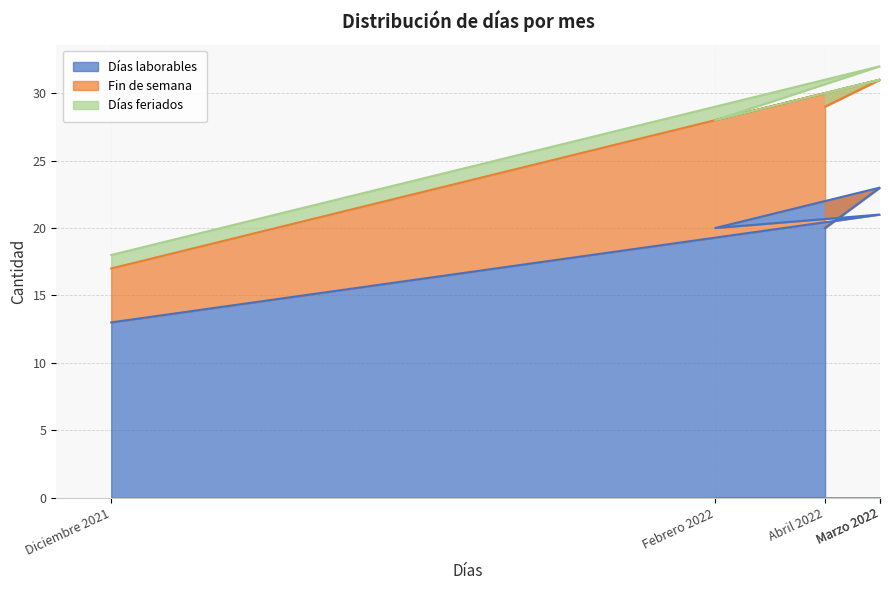

What is the difference between the maximum and minimum values in the Fin de semana series?

6